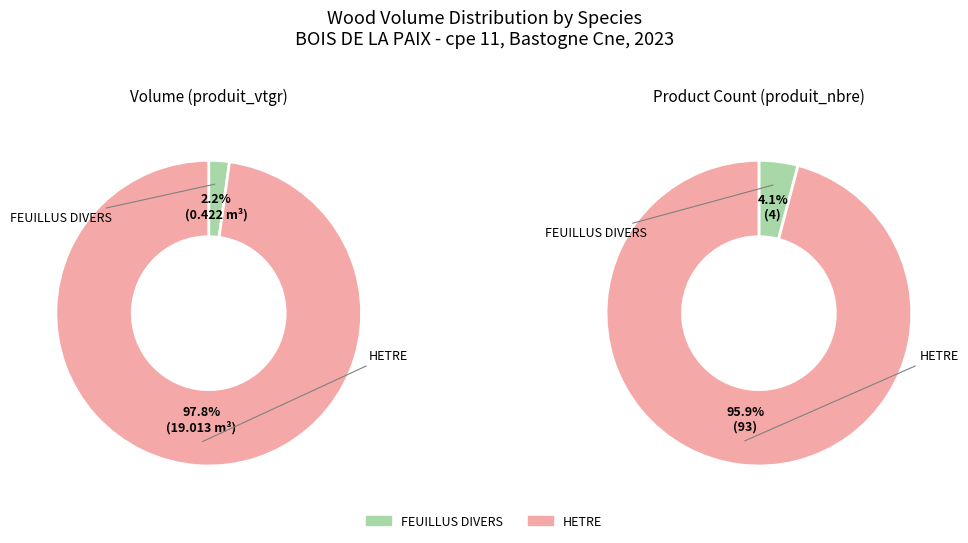

How many segments does this pie chart have?

2